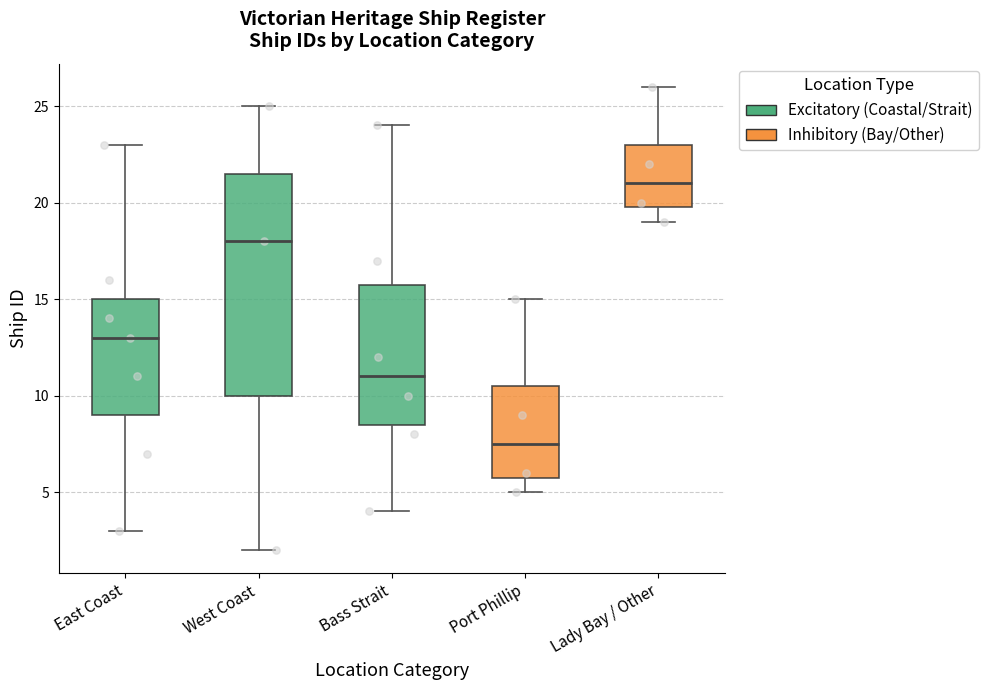

Which box is the tallest, from its lower edge to its upper edge?

West Coast